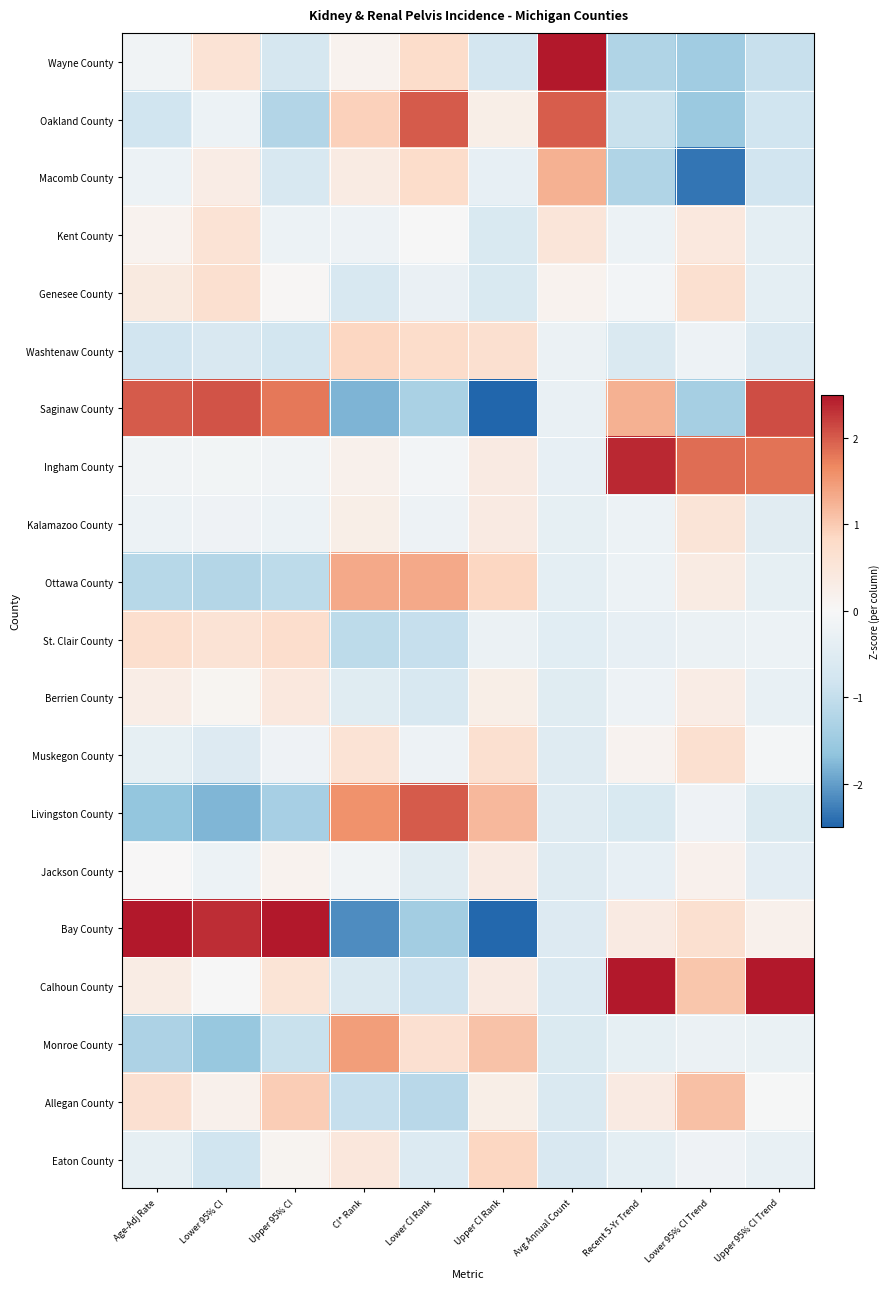

Between Upper 95% CI and Lower 95% CI Trend, which series saw the biggest shift?

Saginaw County